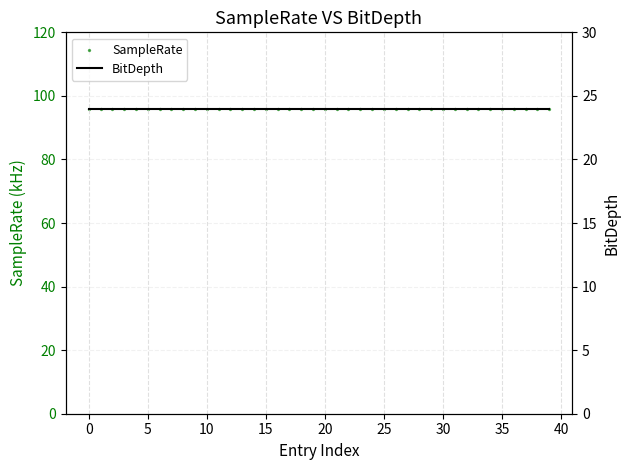

Is the value of BitDepth at 22 greater than the value of SampleRate at 11?

No